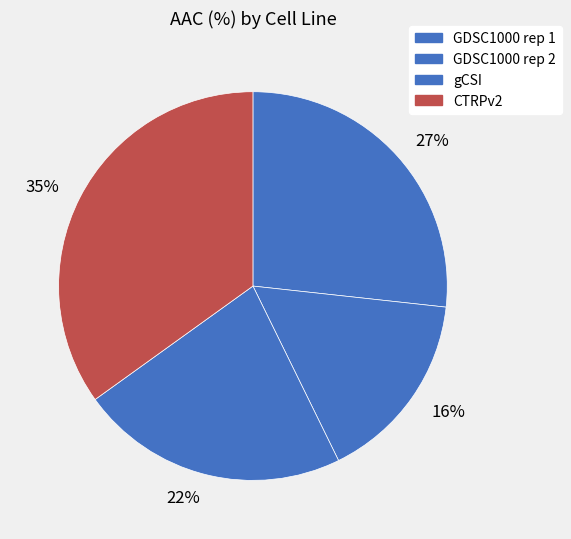

Which has a higher value, 16% or 27%?

27%